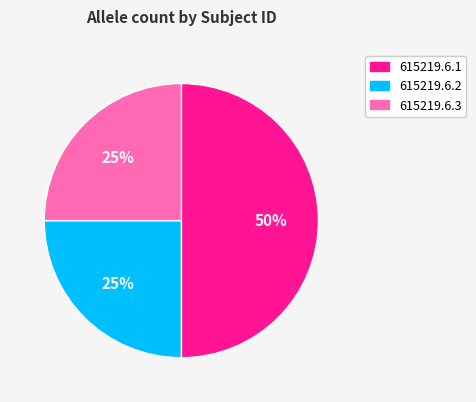

To the nearest percent, what is the average slice percentage?

33%